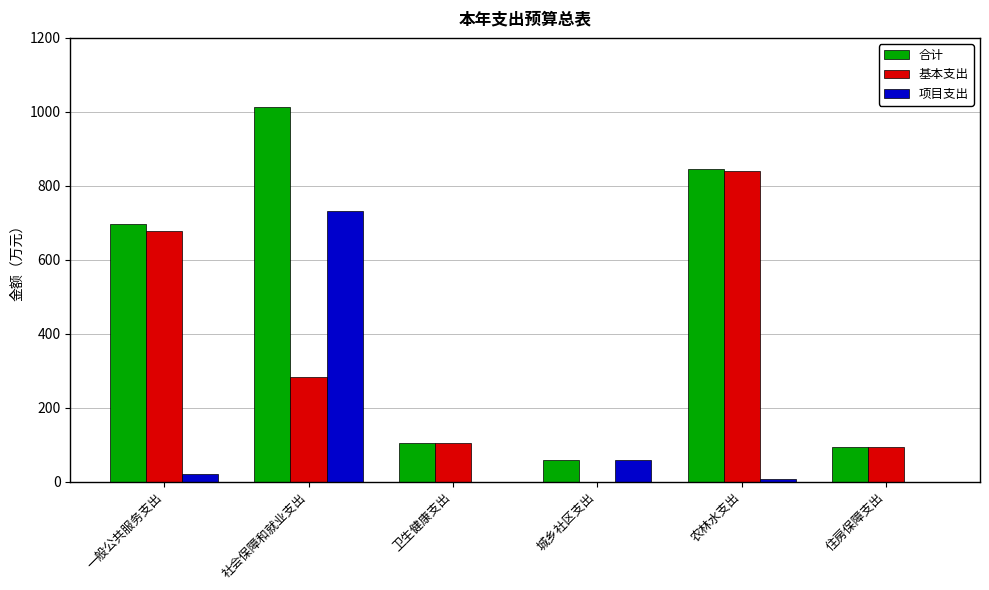

The value of 项目支出 at 社会保障和就业支出 is 1216.1. True or false?

False